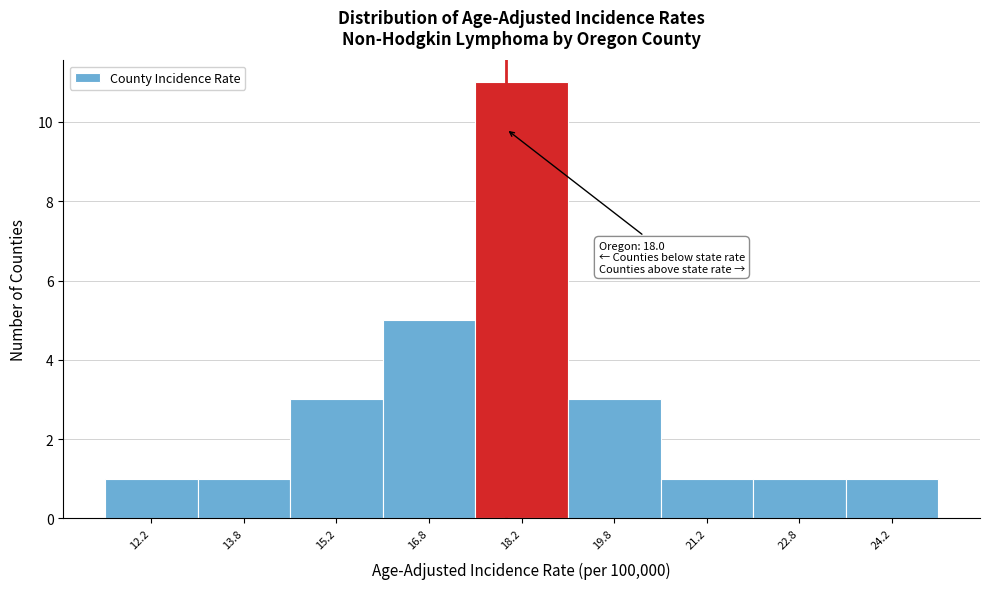

Which range on the x-axis has the tallest bar?

17.5 to 19.0